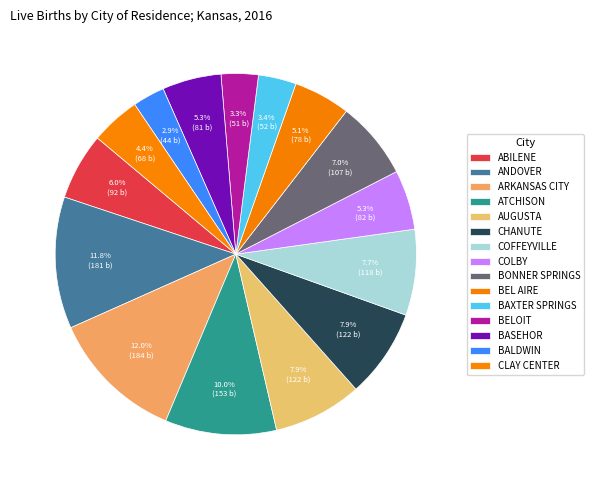

To the nearest percent, what is the combined percentage of BEL AIRE and ABILENE?

11%